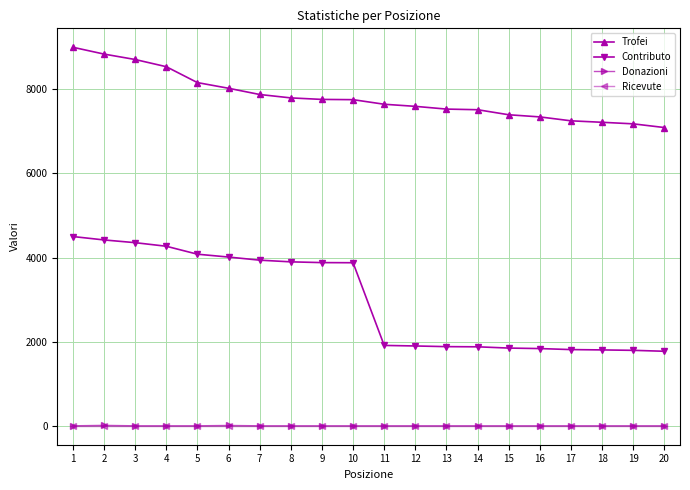

How many lines are shown in the chart?

4